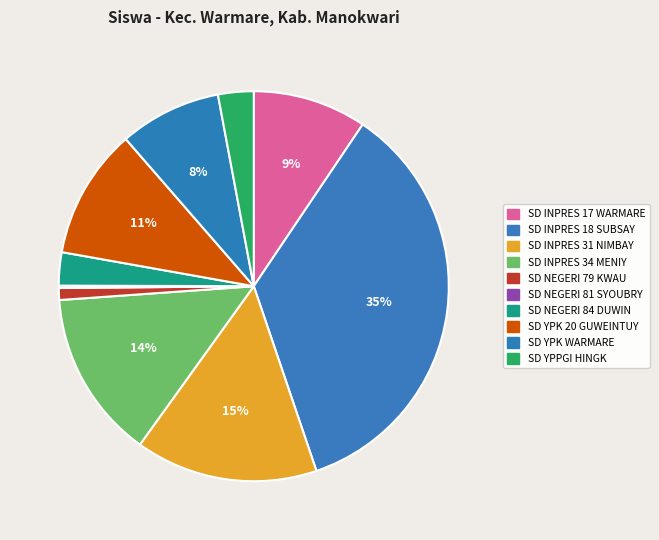

Is there a majority slice in this chart?

No